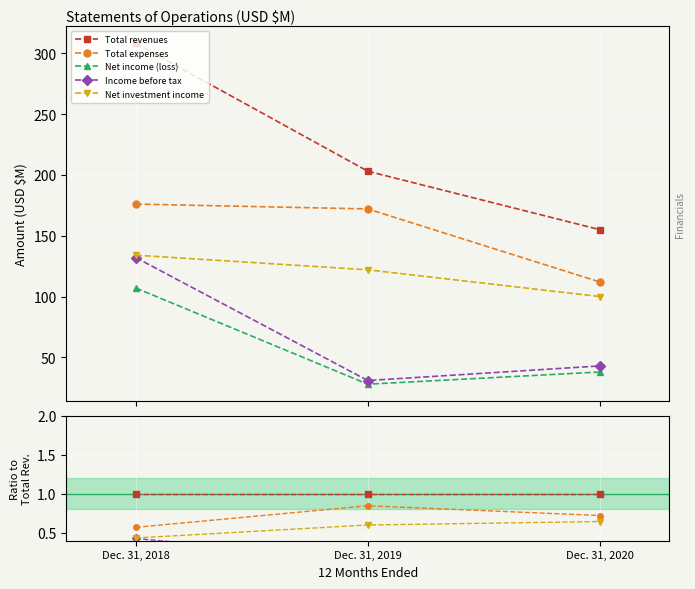

What is the smallest value displayed?

0.1